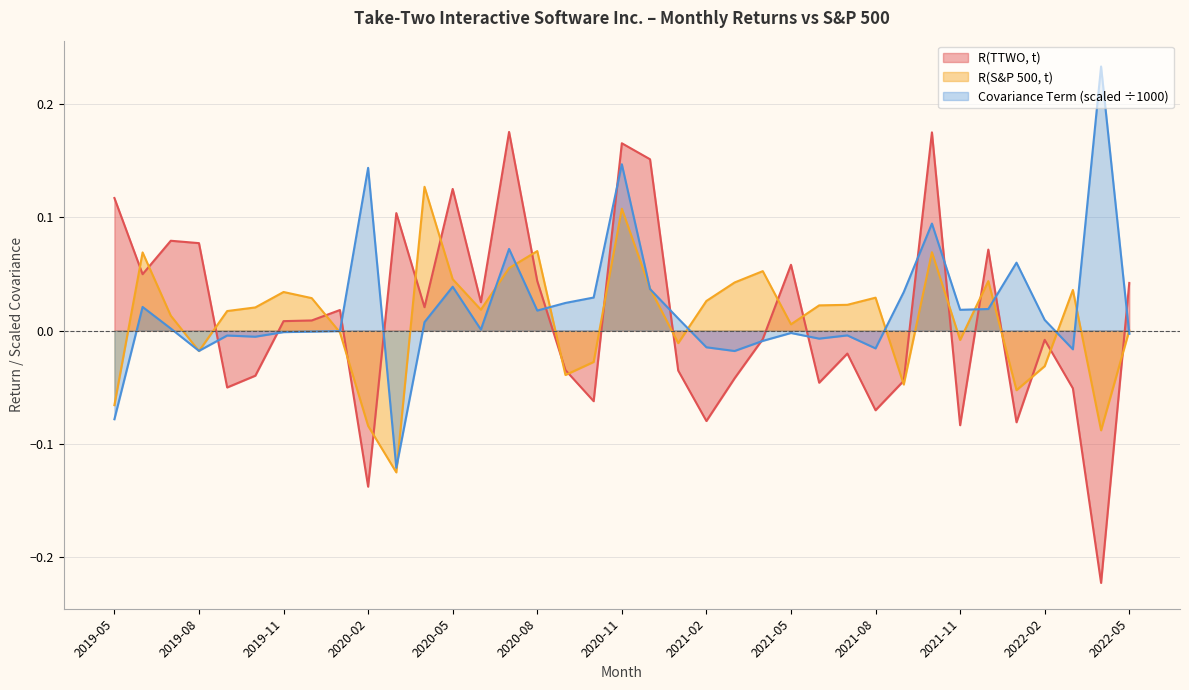

Between 2021-07 and 2022-01, which is larger?

2021-07